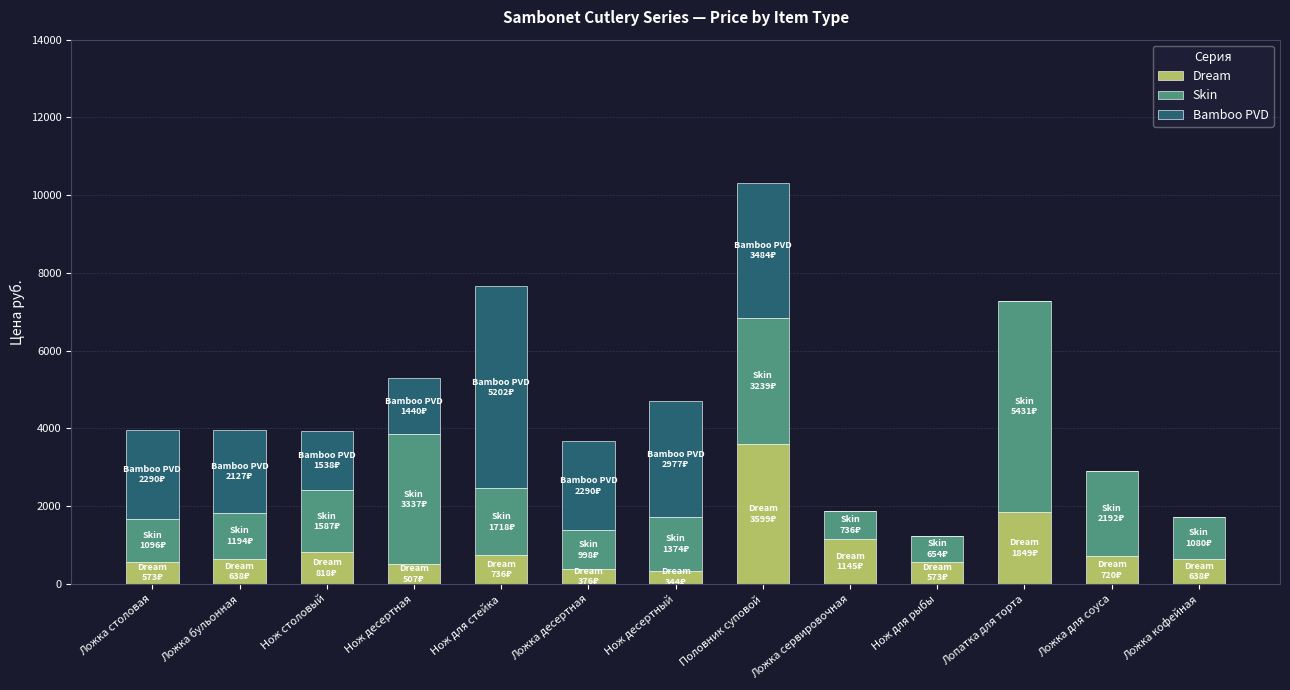

What is the sum of the Dream values at Нож для стейка and Половник суповой?

4335.1